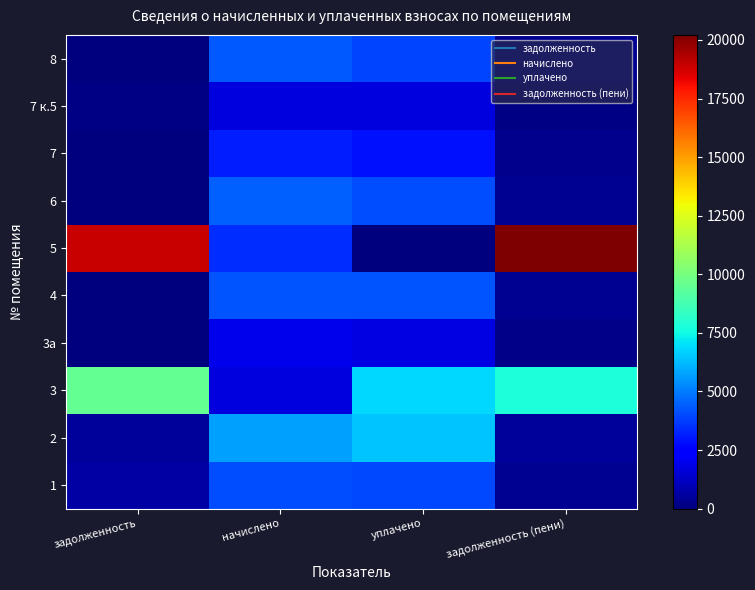

Rank the series at задолженность (пени) from lowest to highest value.

7 к.5, 3а, 7, 1, 4, 8, 6, 2, 3, 5